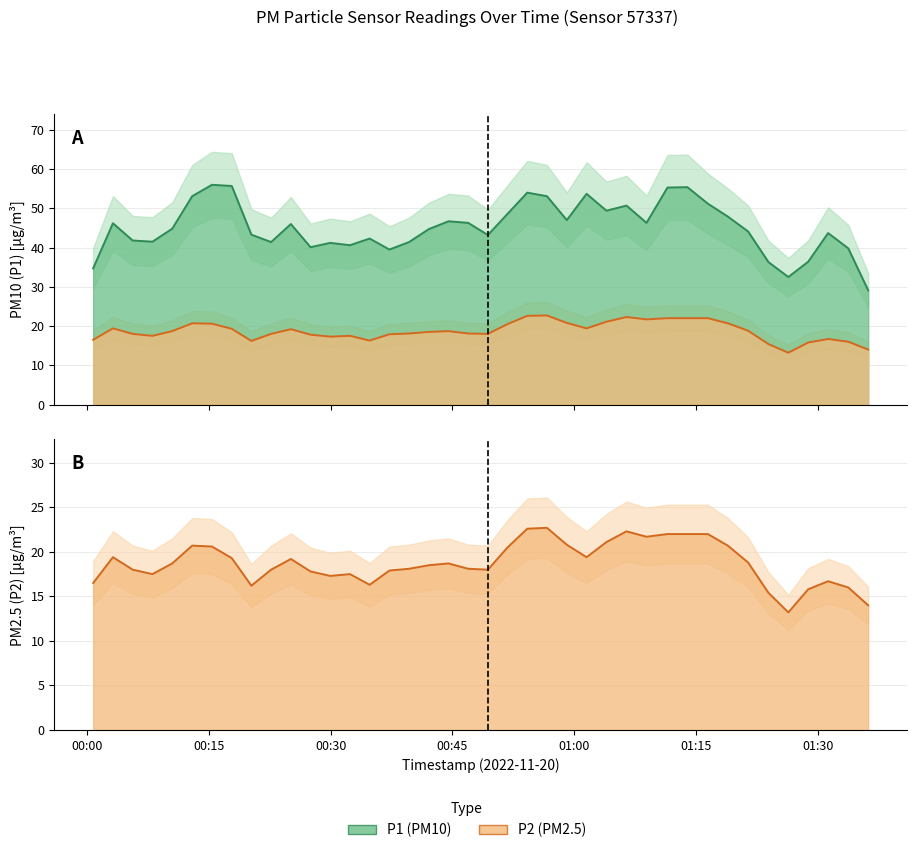

At which category does P1 (PM10) line reach its first local peak?

00:15